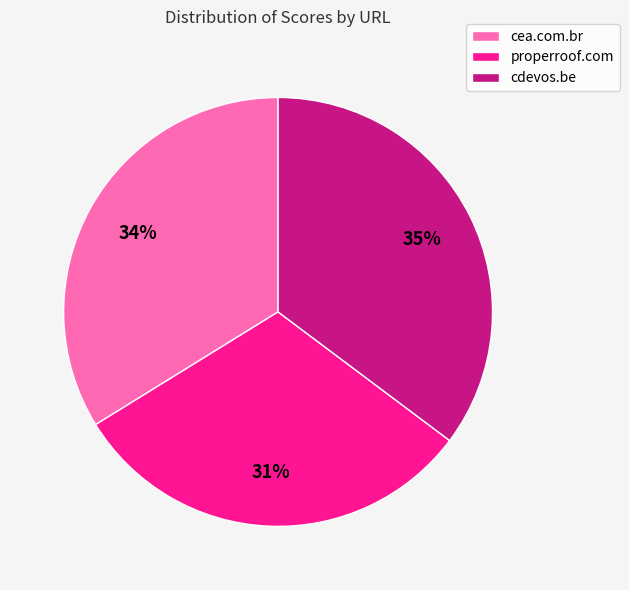

Count the number of slices in the pie.

3